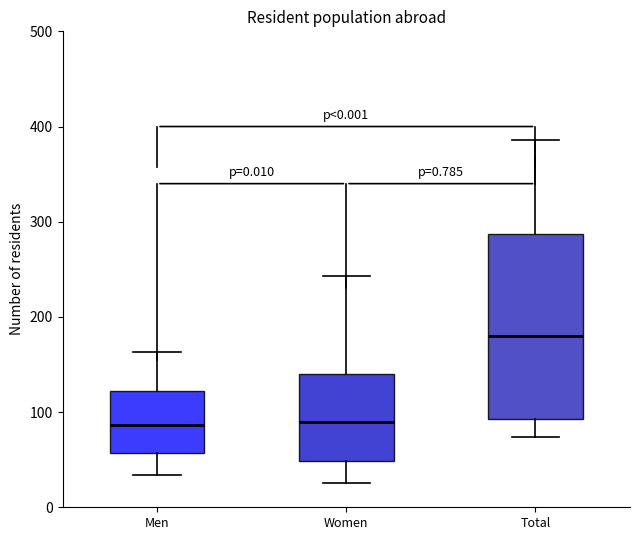

Which box's median line is the highest?

Total